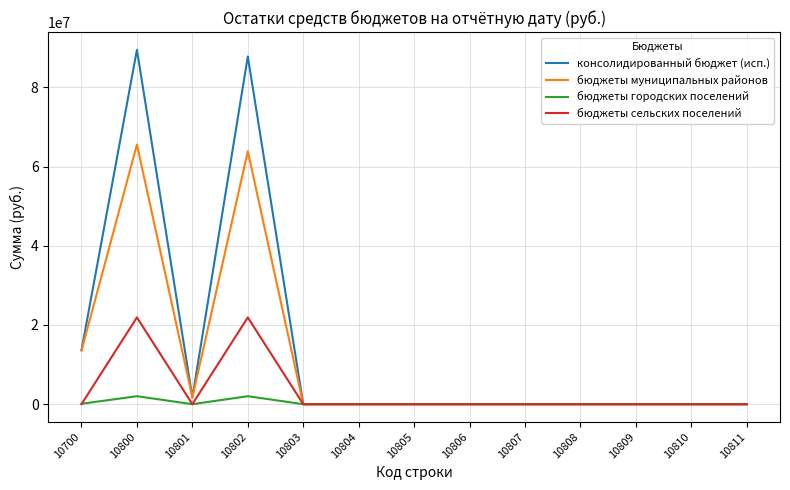

List the series in order of their overall mean, lowest first.

бюджеты городских поселений, бюджеты сельских поселений, бюджеты муниципальных районов, консолидированный бюджет (исп.)